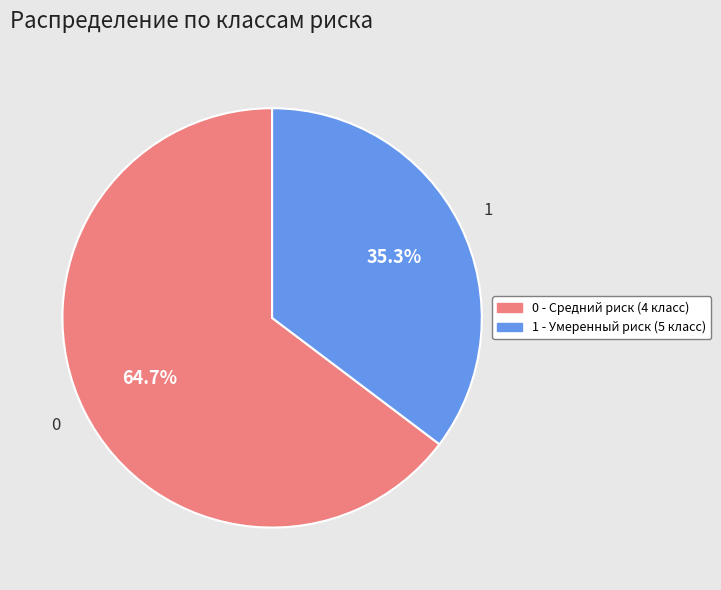

Is there a majority slice in this chart?

Yes